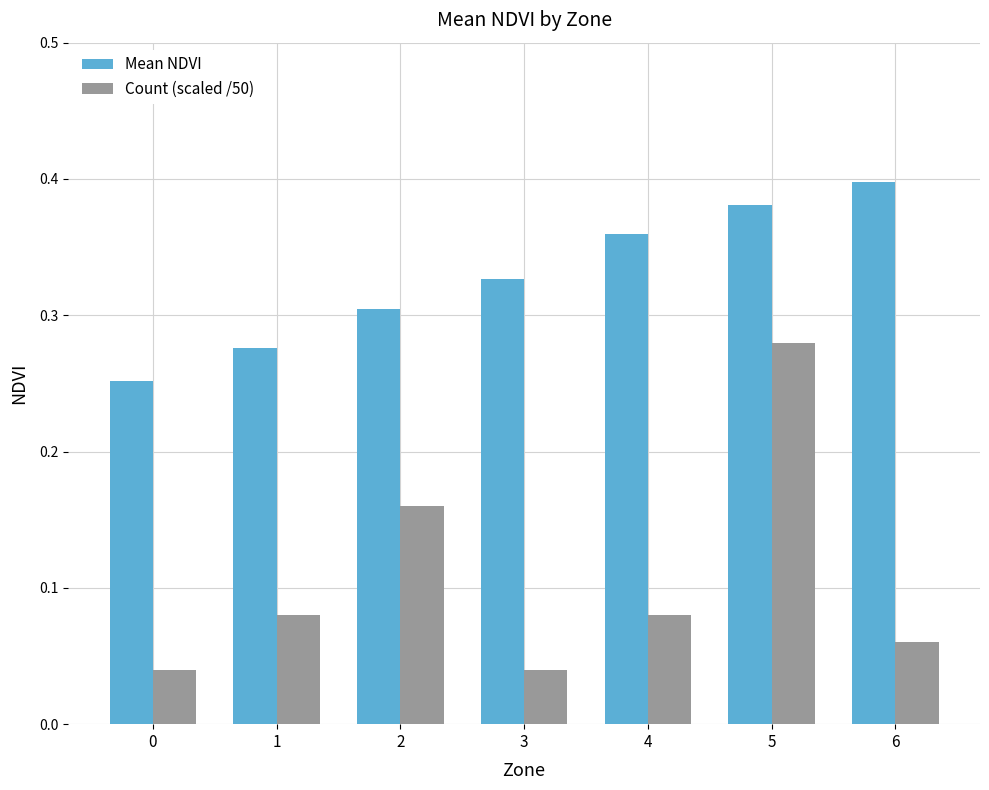

How many groups of bars are there?

7